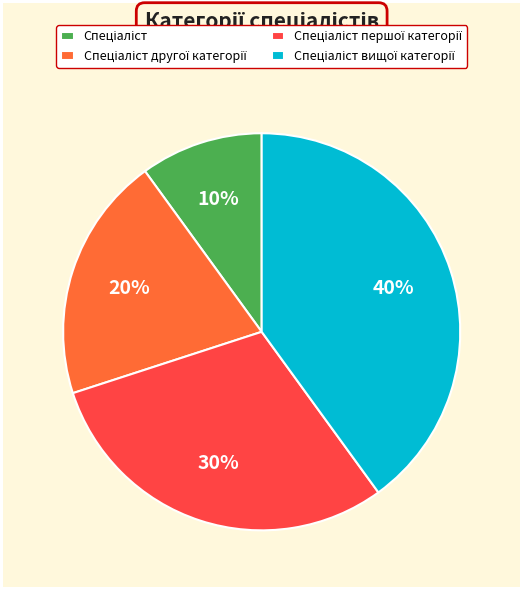

To the nearest percent, what is the difference between the largest and smallest slice percentages?

30%